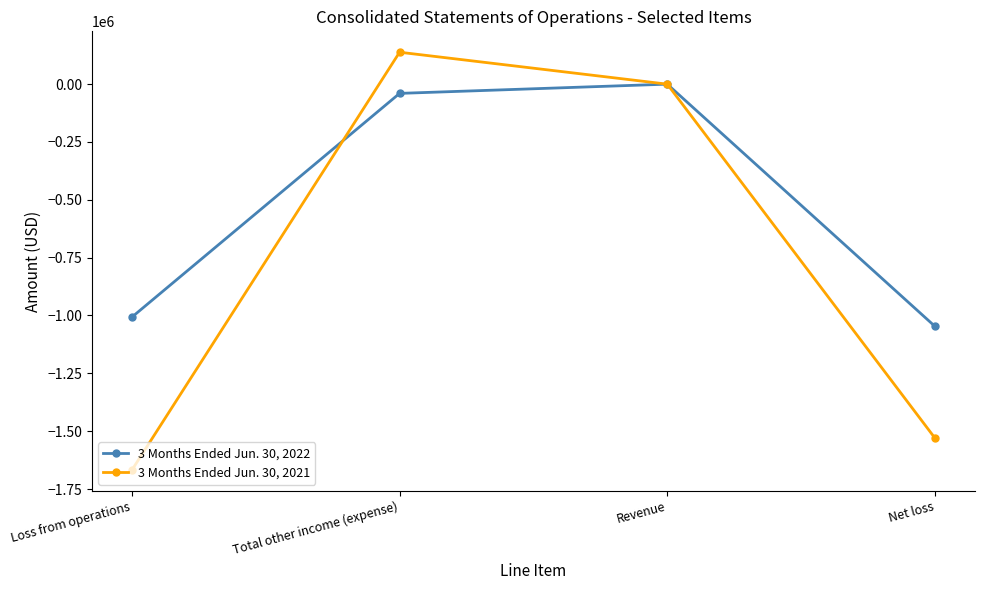

Is the value of 3 Months Ended Jun. 30, 2021 at Total other income (expense) greater than the value of 3 Months Ended Jun. 30, 2022 at Total other income (expense)?

Yes